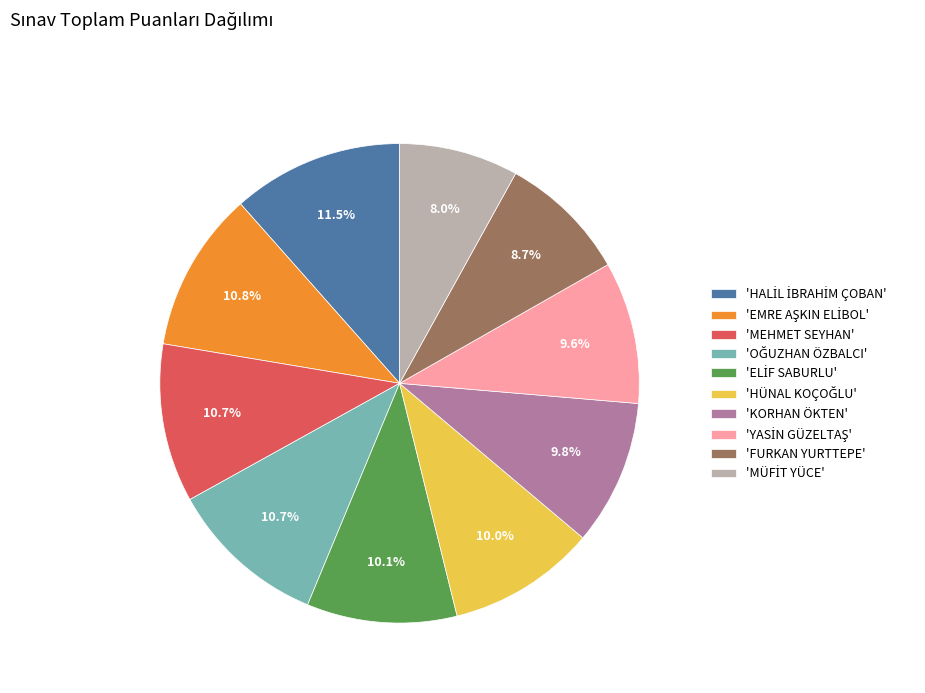

Is there any slice that represents more than half of the pie?

No